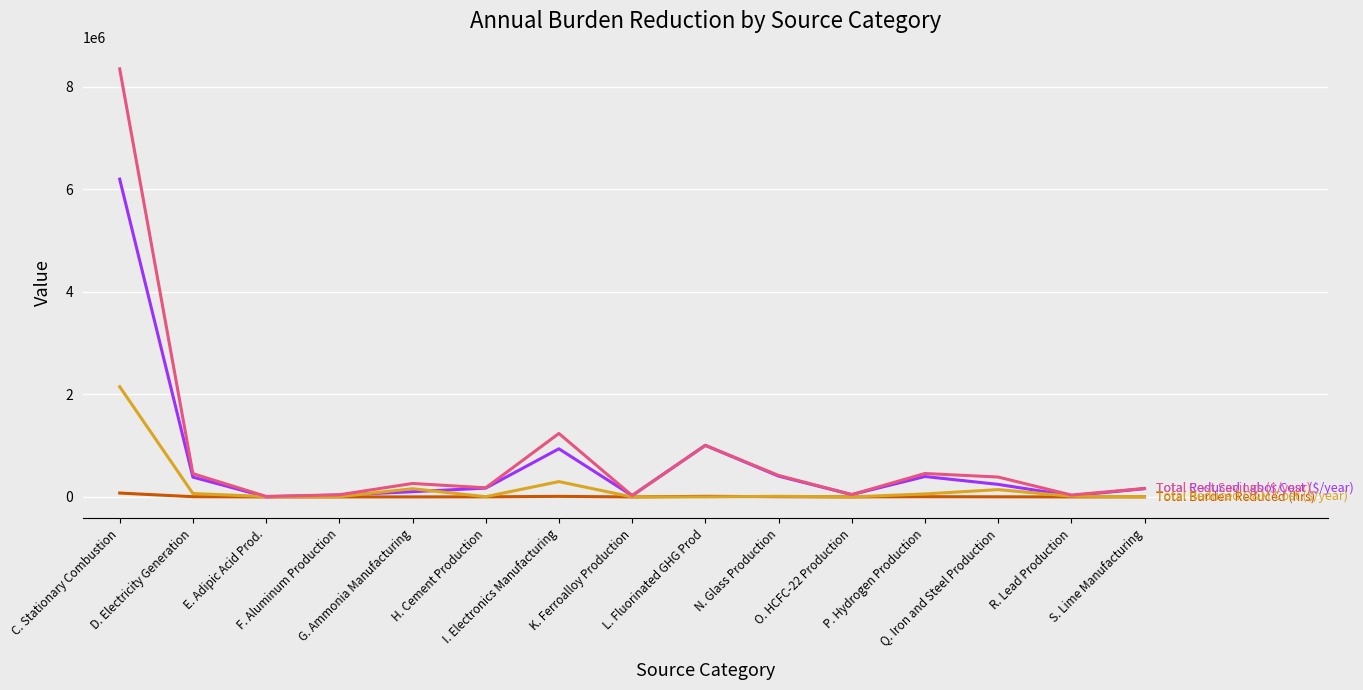

What is the greatest value displayed?

8351886.9